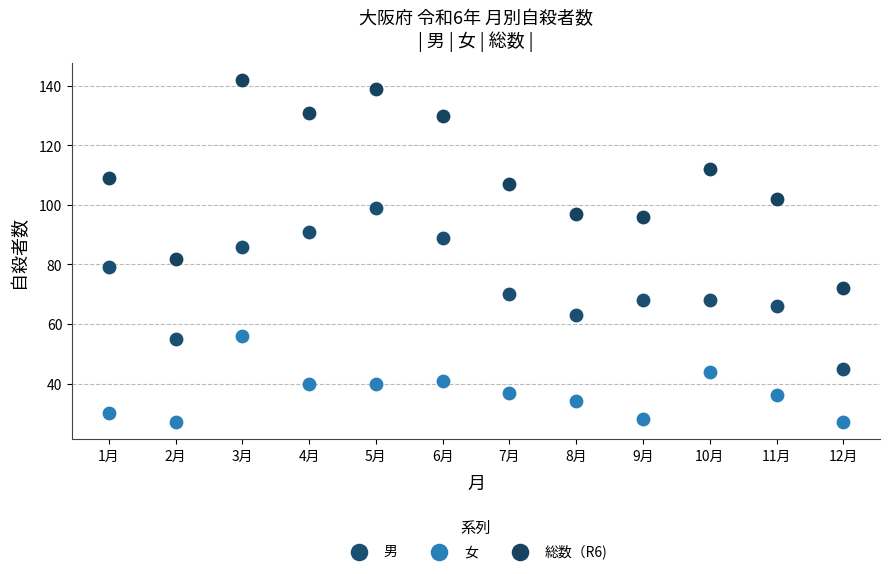

Which series contains the lowest Y value?

女